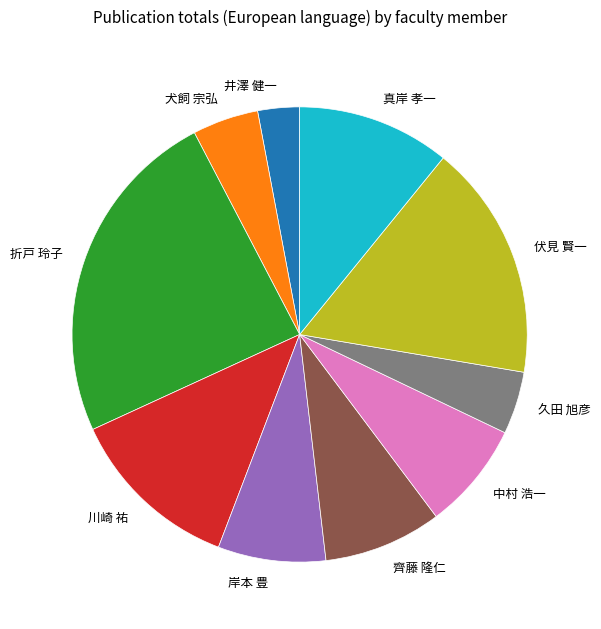

Which category has the biggest portion of the pie?

折戸 玲子